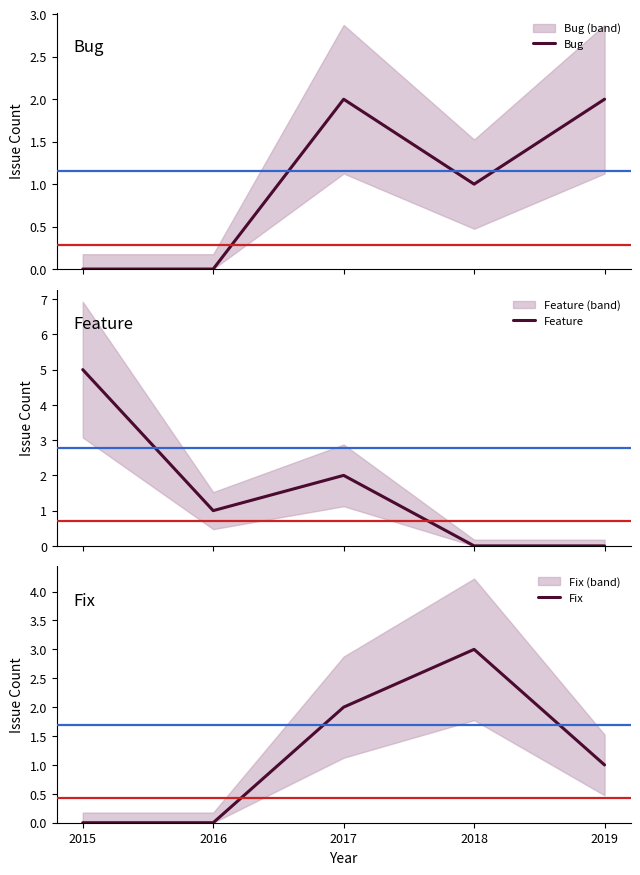

Is the value of Fix at 2017 greater than the value of Bug at 2016?

Yes